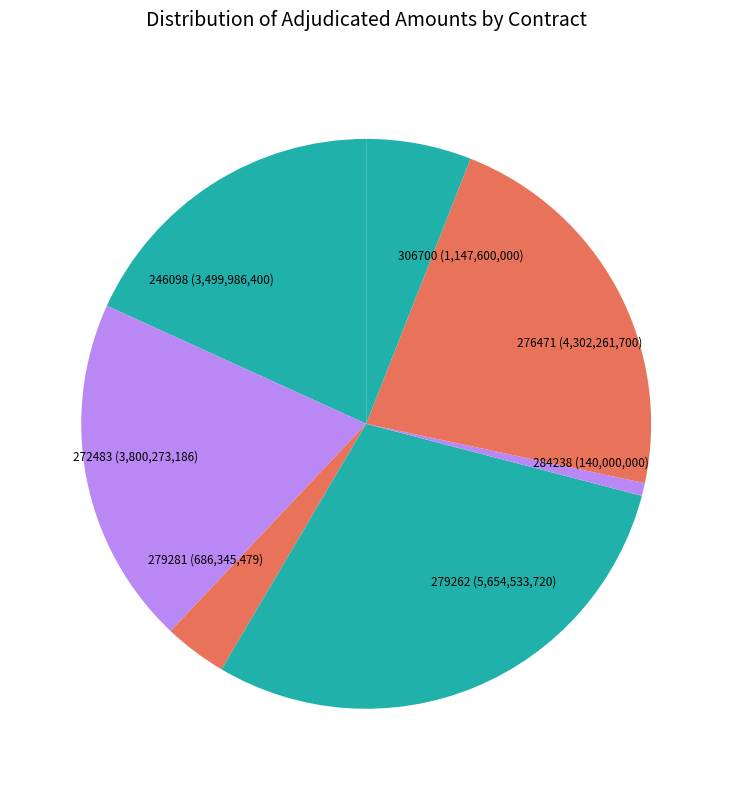

Do 272483 (3,800,273,186) and 279262 (5,654,533,720) together represent more than half of the pie?

No